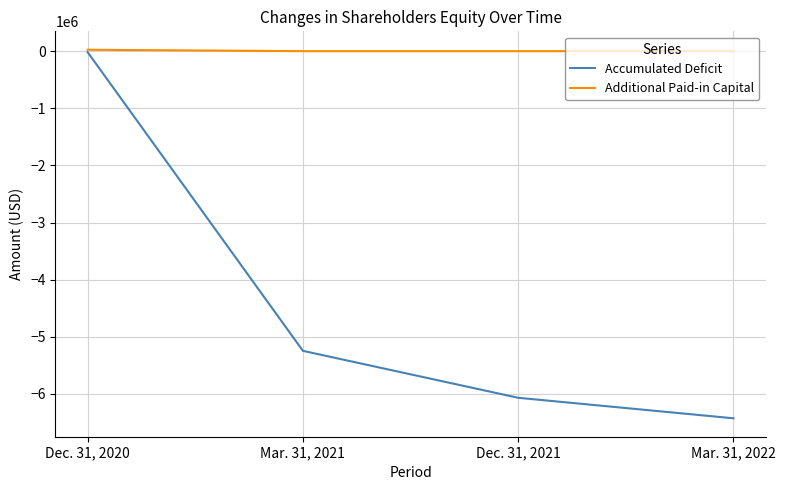

What is the spread (max minus min) of values at Dec. 31, 2020?

41995